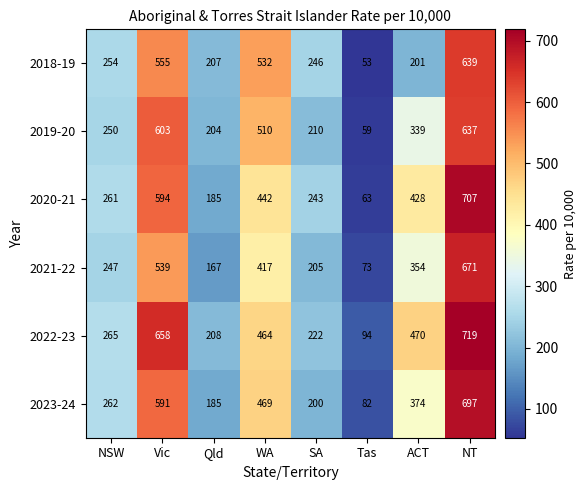

True or false: 2023-24 has a value of 469 at WA.

True